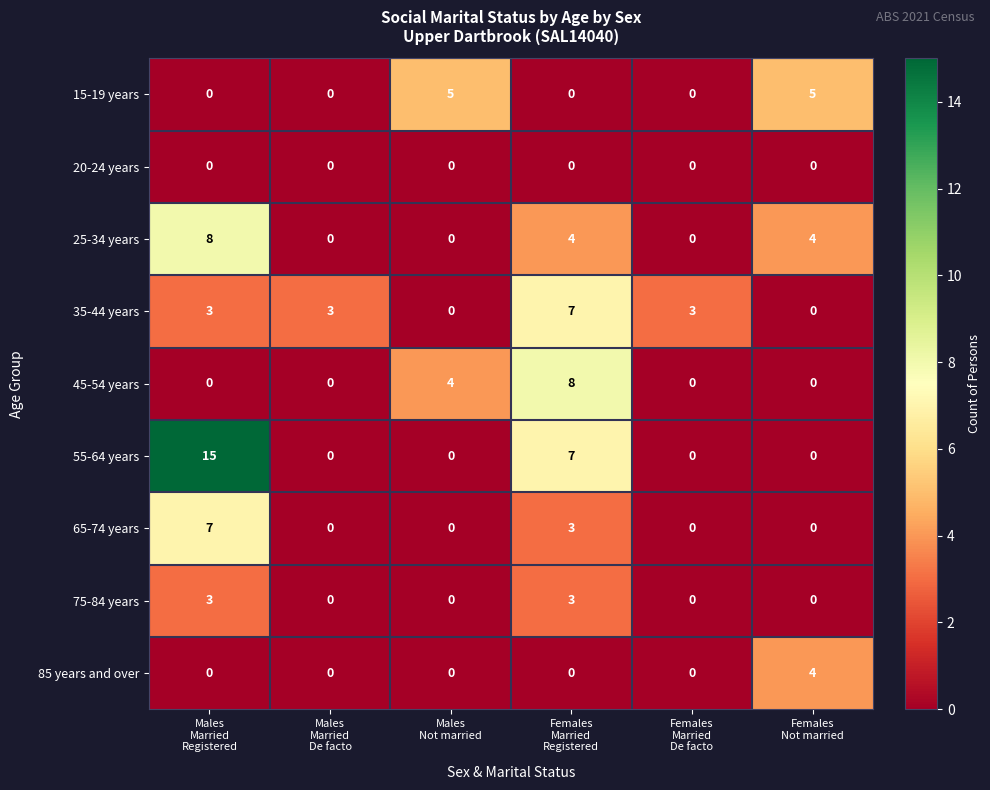

How many 15-19 years values are between 0 and 5?

6